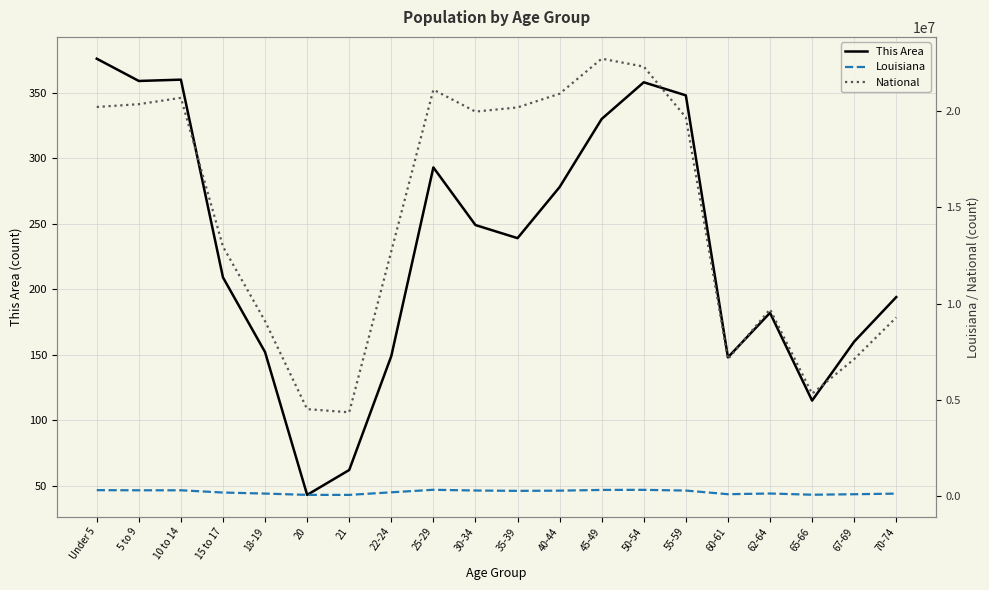

The value of National at 22-24 is 12712576. True or false?

True